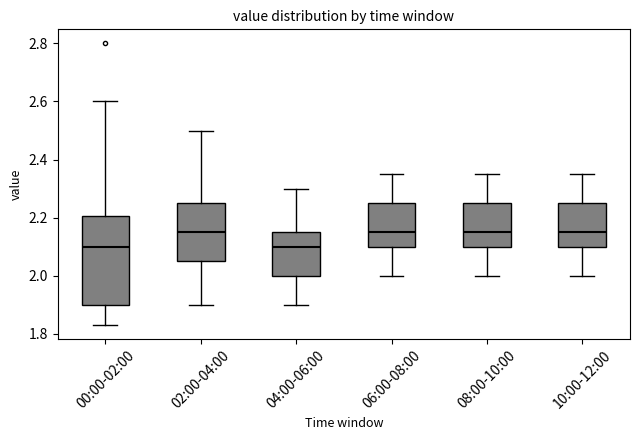

Reading left to right, read every box against the y-axis: the position of its median line, the range the box covers, and the ends of its whiskers. The values are not printed on the chart, so give them approximately, as read against the axis.

00:00-02:00: median 2.10, box 1.90 to 2.20, whiskers 1.84 to 2.60
02:00-04:00: median 2.16, box 2.06 to 2.26, whiskers 1.90 to 2.50
04:00-06:00: median 2.10, box 2.00 to 2.16, whiskers 1.90 to 2.30
06:00-08:00: median 2.16, box 2.10 to 2.26, whiskers 2.00 to 2.36
08:00-10:00: median 2.16, box 2.10 to 2.26, whiskers 2.00 to 2.36
10:00-12:00: median 2.16, box 2.10 to 2.26, whiskers 2.00 to 2.36